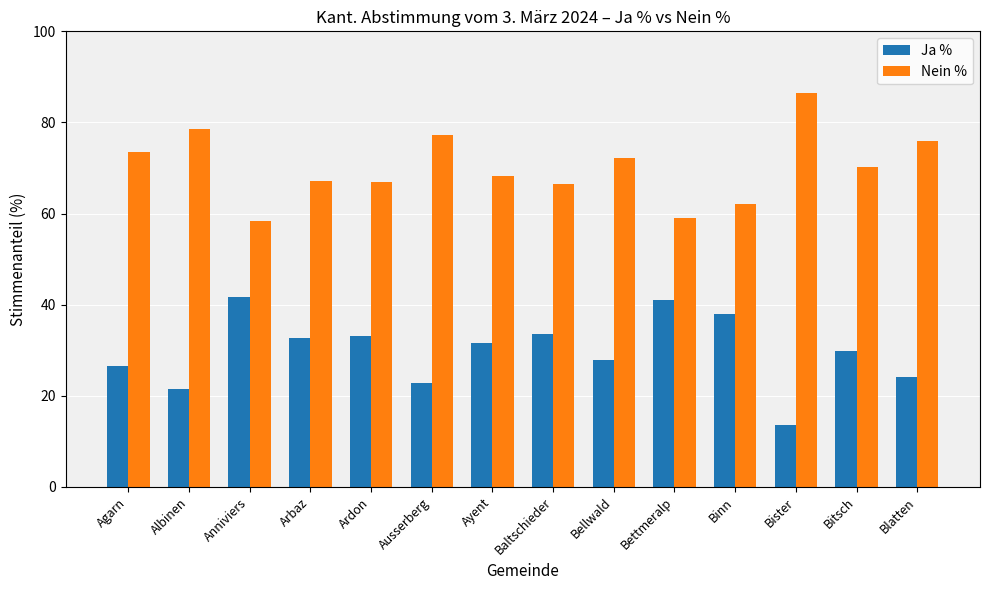

What position from the right is Ardon?

10